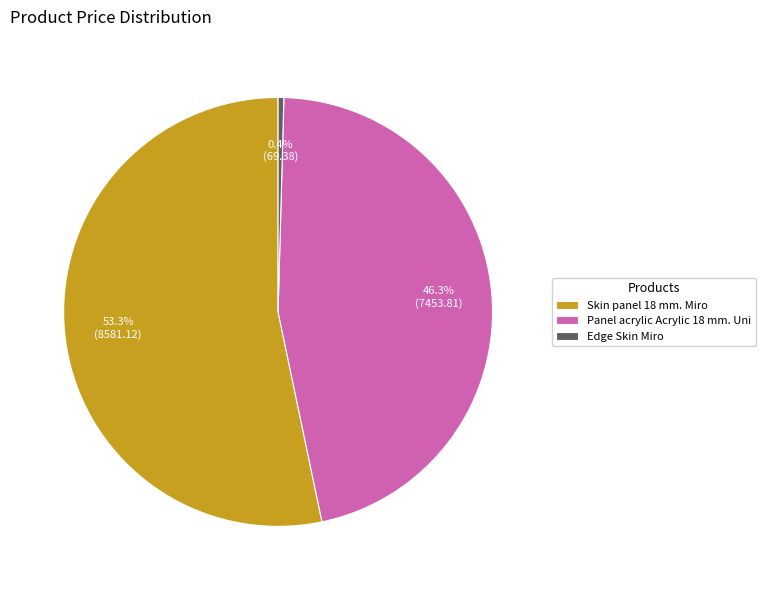

The Panel acrylic Acrylic 18 mm. Uni slice represents 35% of the pie. True or false?

False